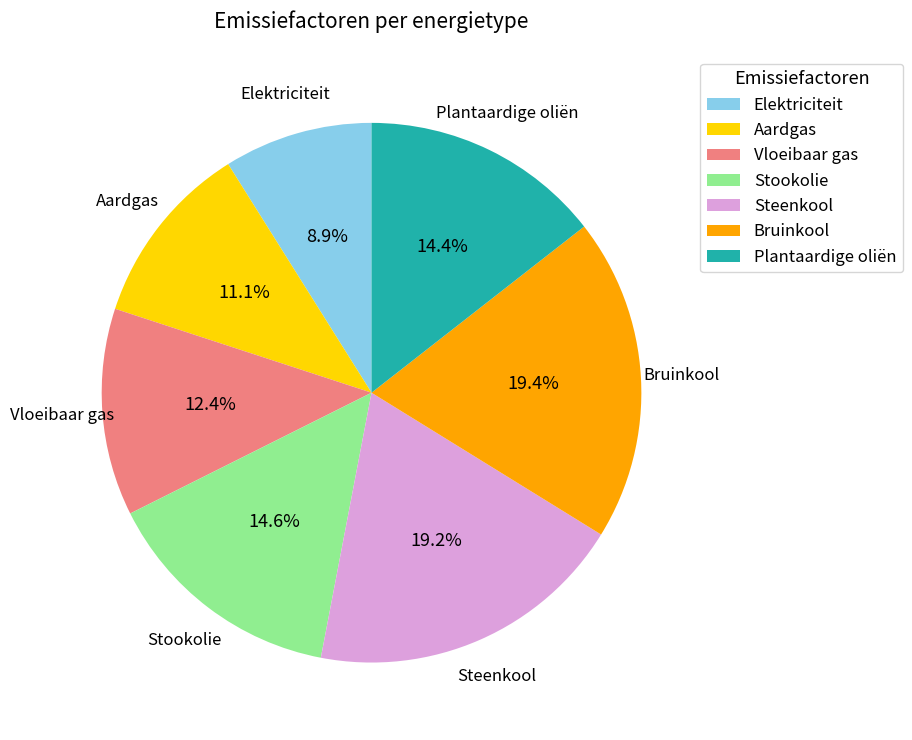

Which category has the smallest portion of the pie?

Elektriciteit